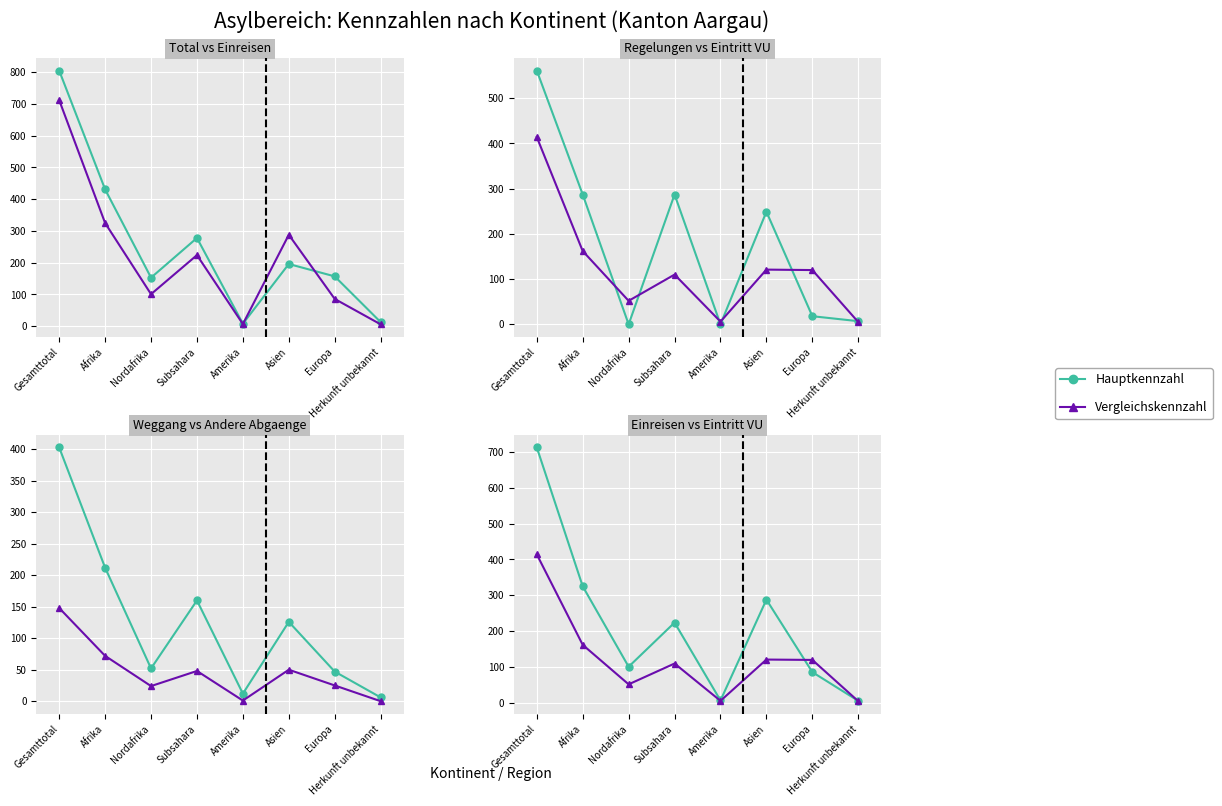

How many values in the Eintritt VU series exceed 120?

3